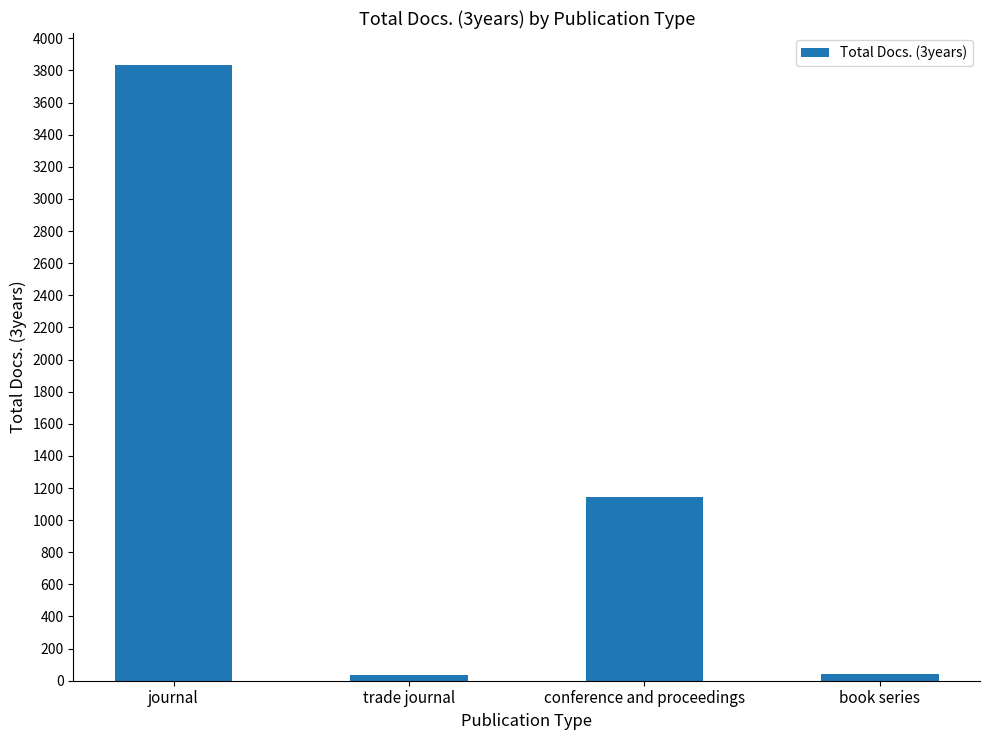

Which category has the highest value across all series?

journal